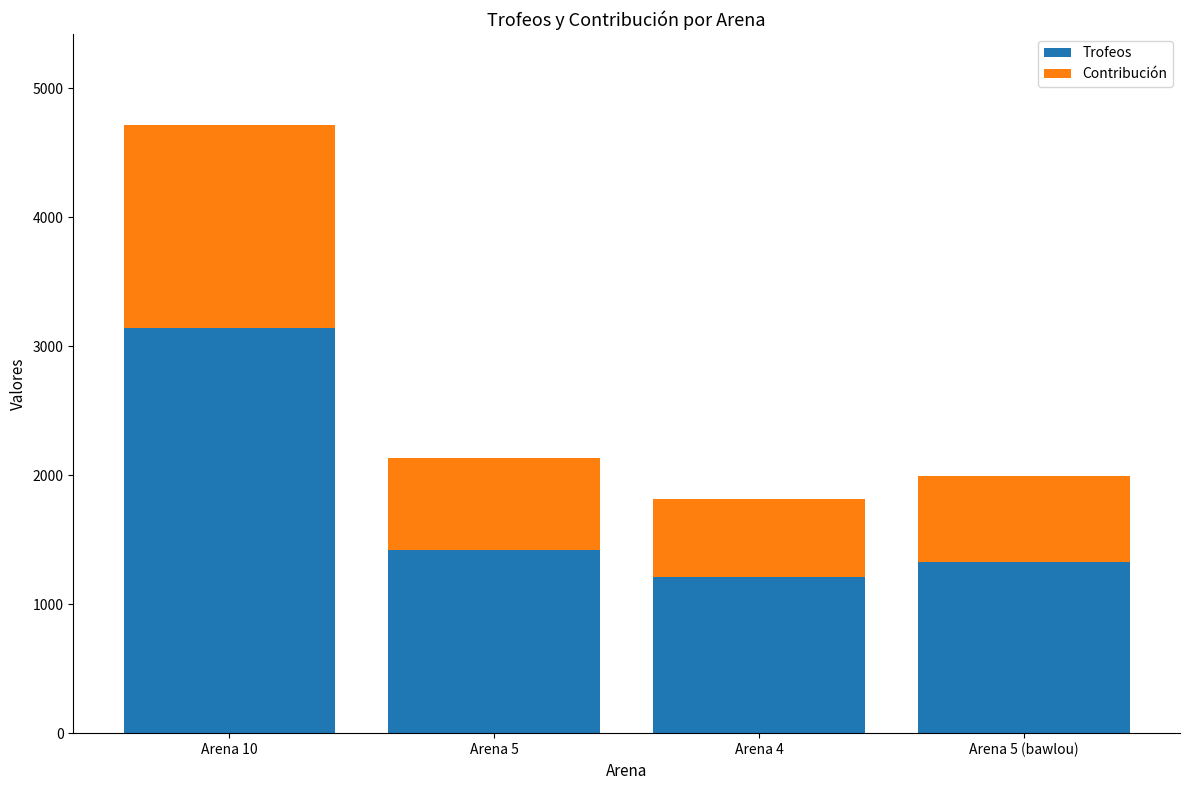

What is the approximate value of Trofeos at Arena 10?

3143